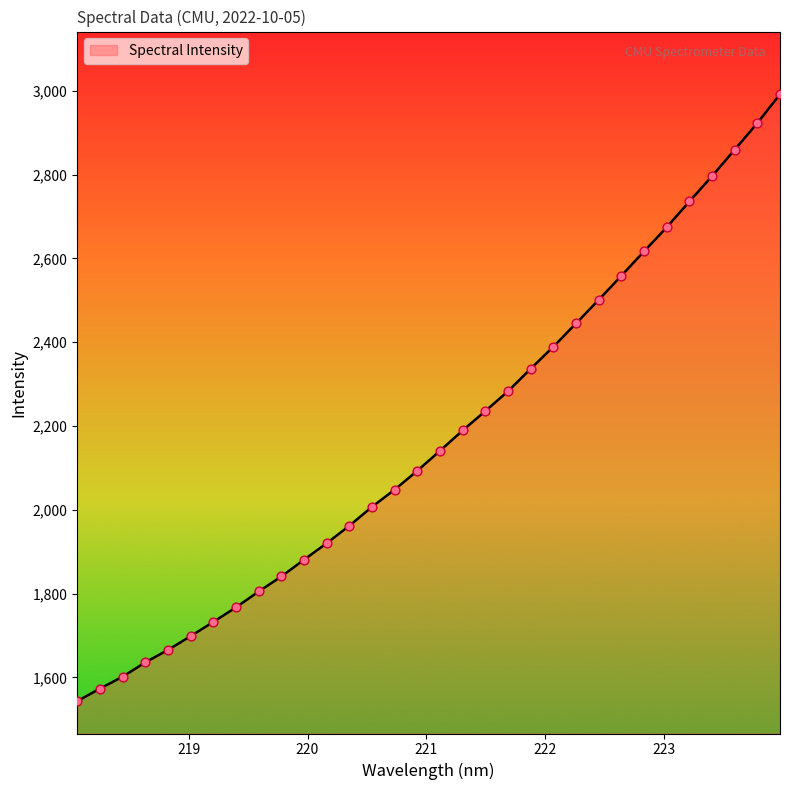

What is the difference between the maximum and minimum values?

1448.9